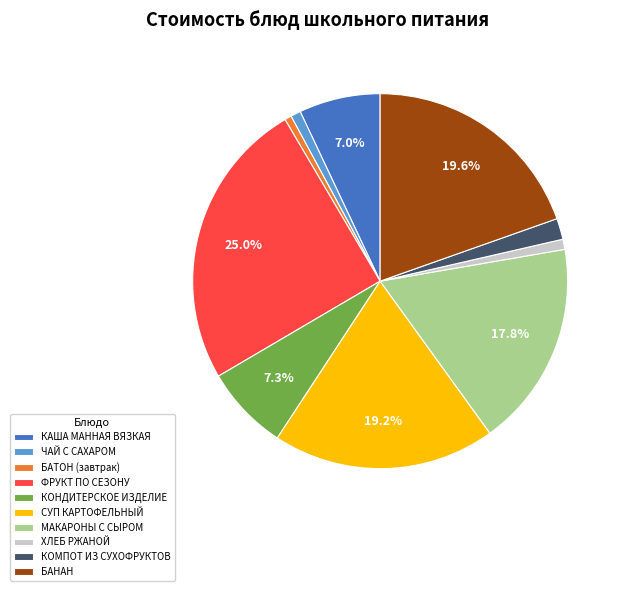

Which slice is the largest?

ФРУКТ ПО СЕЗОНУ